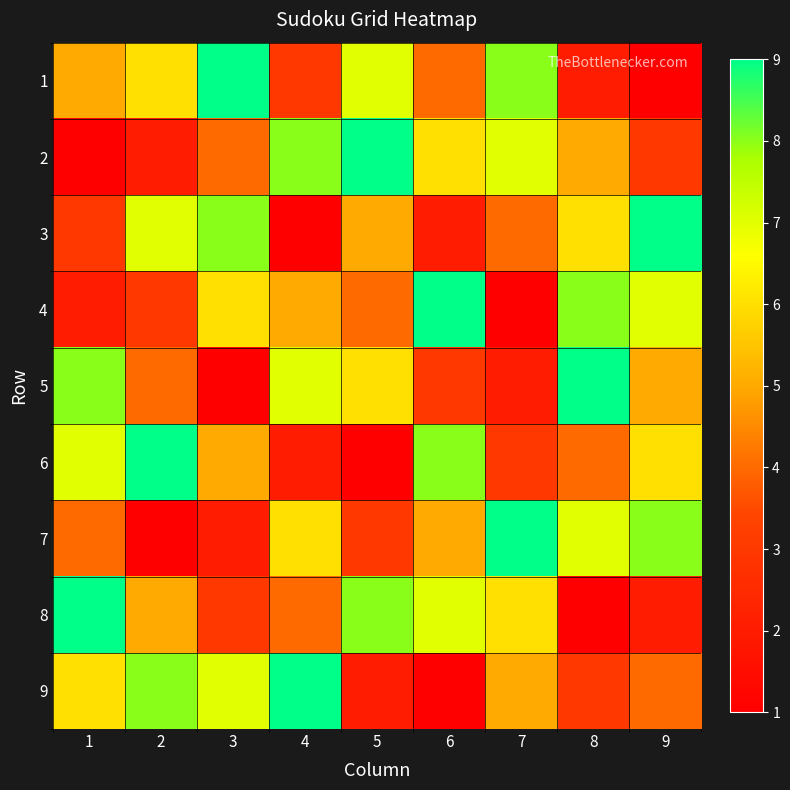

Reading right to left, what are all the values shown in this chart?

1: 9=1	8=2	7=8	6=4	5=7	4=3	3=9	2=6	1=5
2: 9=3	8=5	7=7	6=6	5=9	4=8	3=4	2=2	1=1
3: 9=9	8=6	7=4	6=2	5=5	4=1	3=8	2=7	1=3
4: 9=7	8=8	7=1	6=9	5=4	4=5	3=6	2=3	1=2
5: 9=5	8=9	7=2	6=3	5=6	4=7	3=1	2=4	1=8
6: 9=6	8=4	7=3	6=8	5=1	4=2	3=5	2=9	1=7
7: 9=8	8=7	7=9	6=5	5=3	4=6	3=2	2=1	1=4
8: 9=2	8=1	7=6	6=7	5=8	4=4	3=3	2=5	1=9
9: 9=4	8=3	7=5	6=1	5=2	4=9	3=7	2=8	1=6